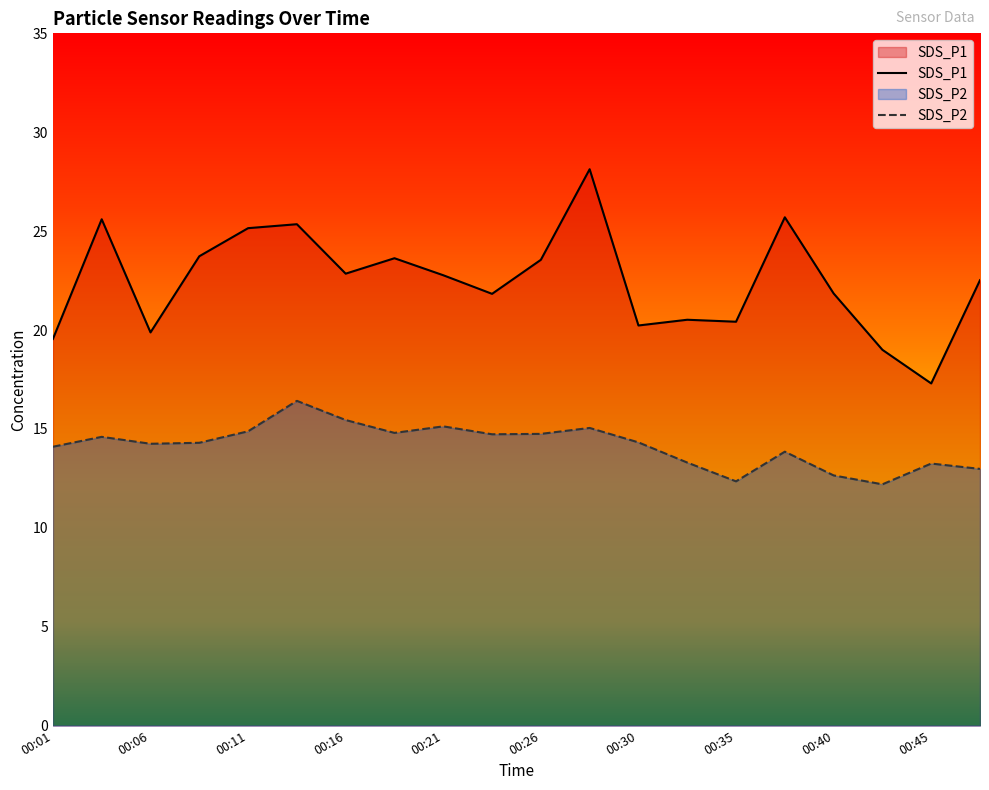

True or false: SDS_P2 has a value of 16.6 at 00:40.

False